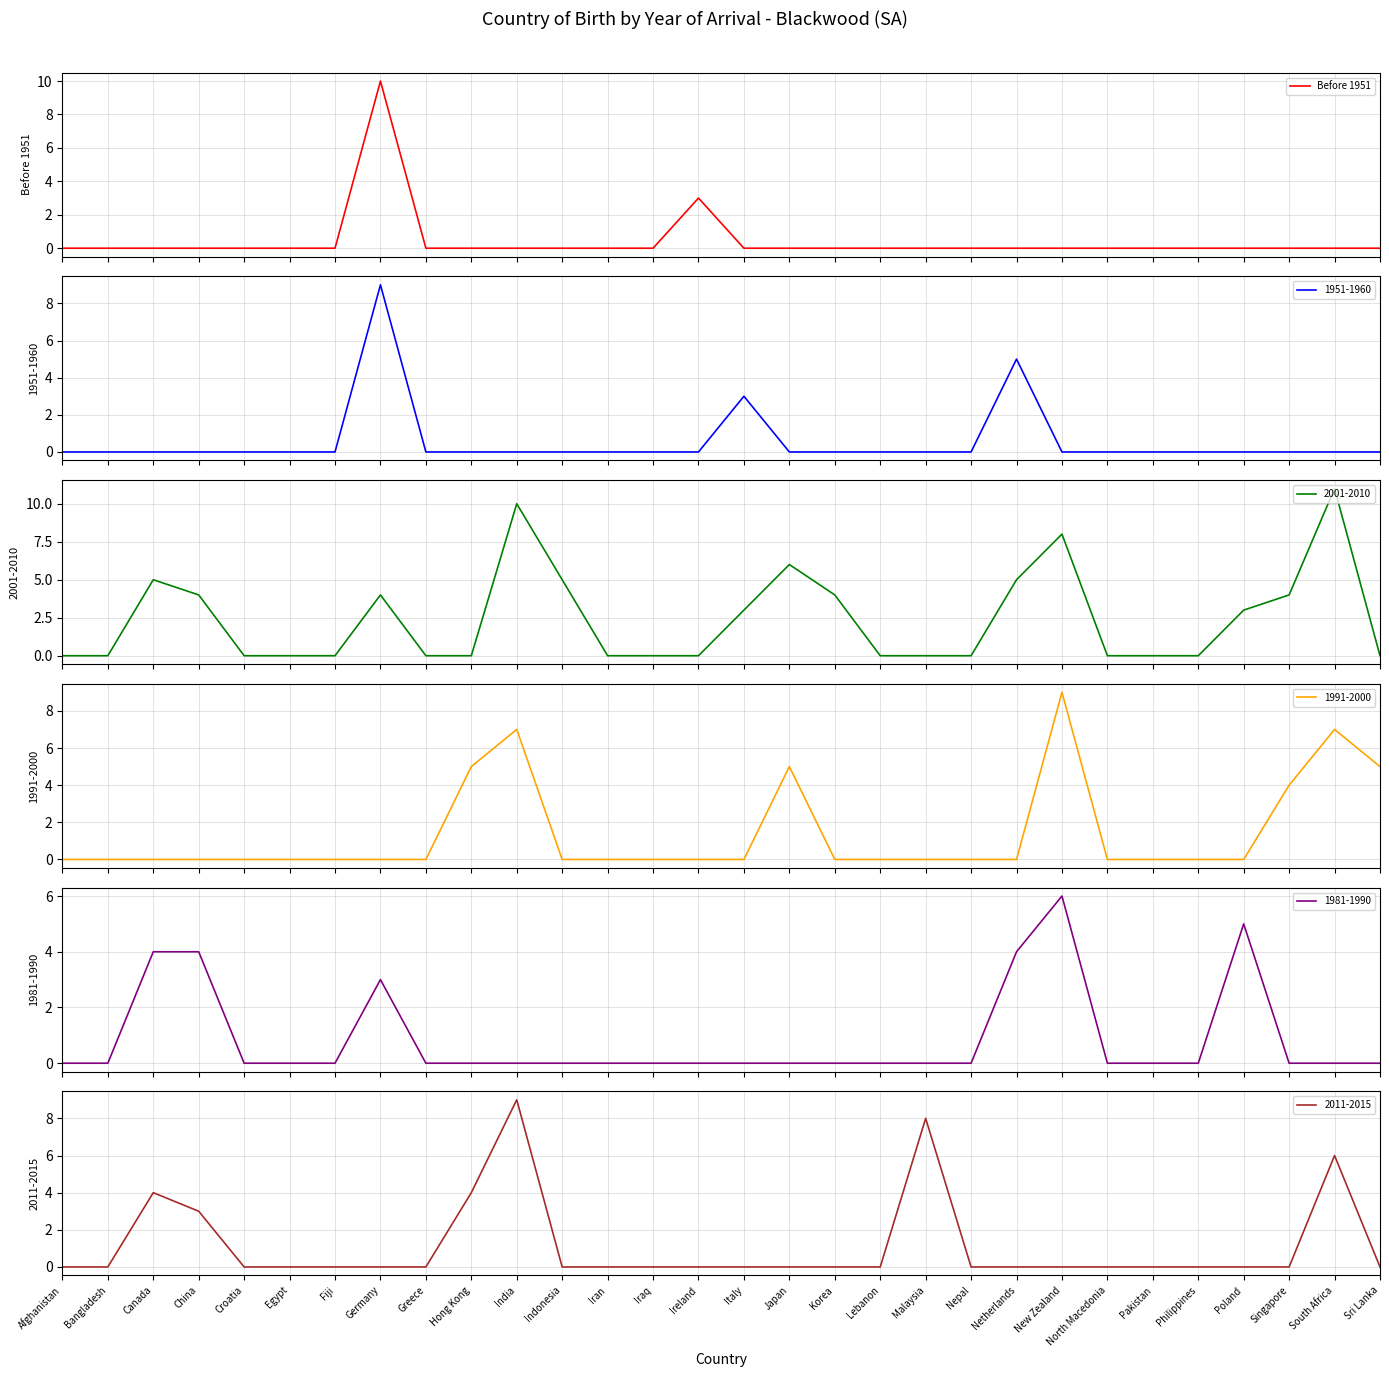

Which label corresponds to the smallest value in the chart?

Afghanistan